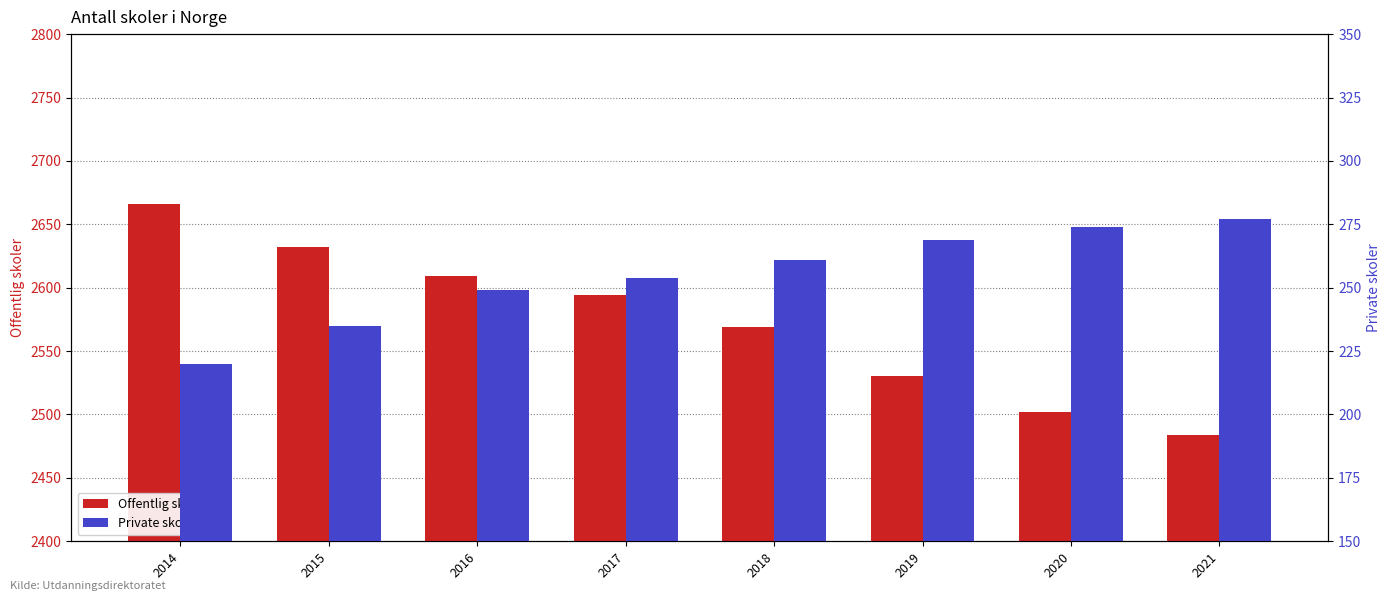

What is the difference between the highest and lowest values at 2017?

2340